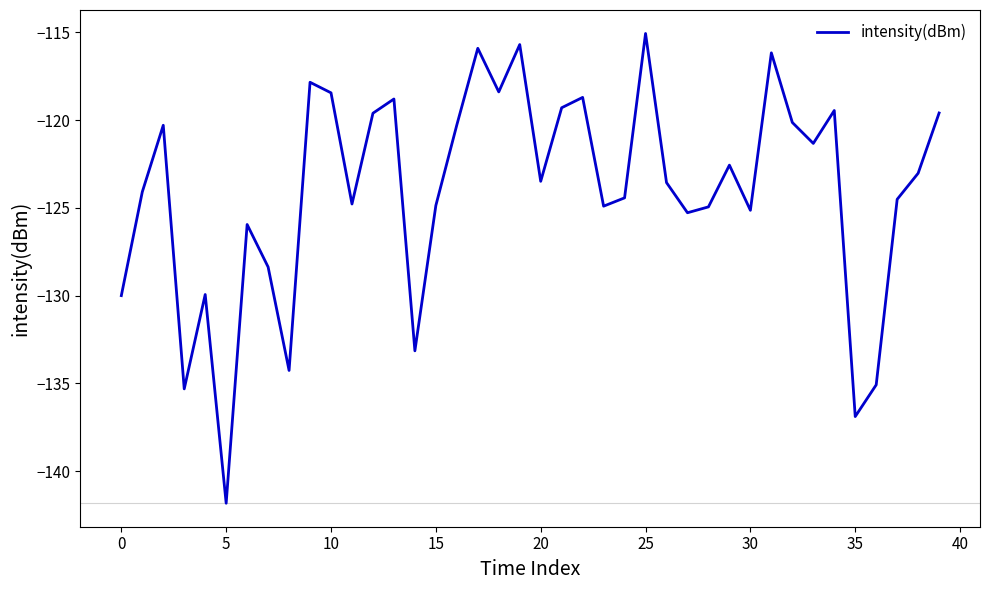

What is the maximum value shown in the chart?

-115.1